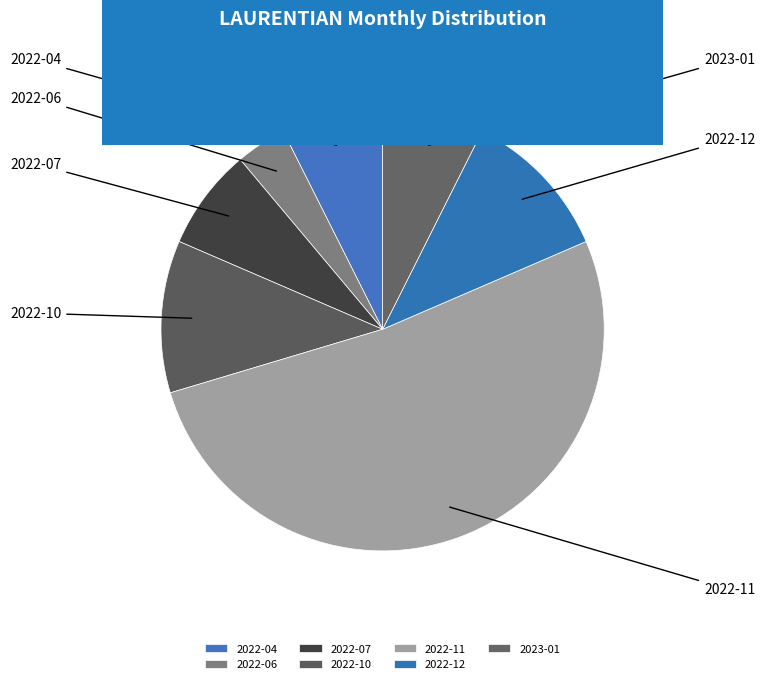

What percentage is the 2022-04 slice, to the nearest percent?

7%